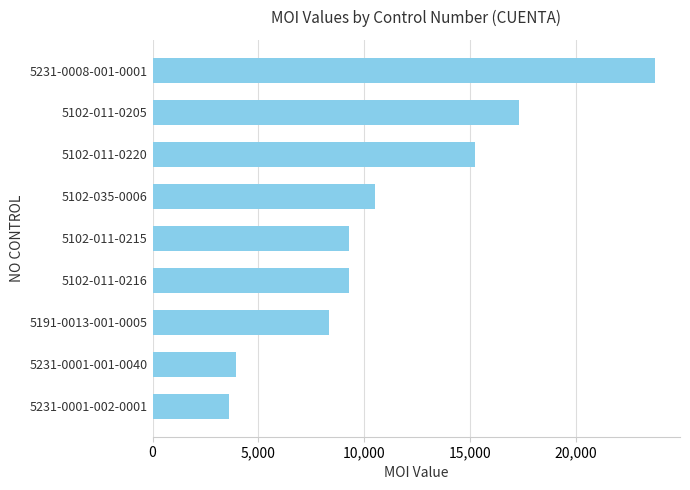

What value does the data have at 5231-0008-001-0001?

23749.1